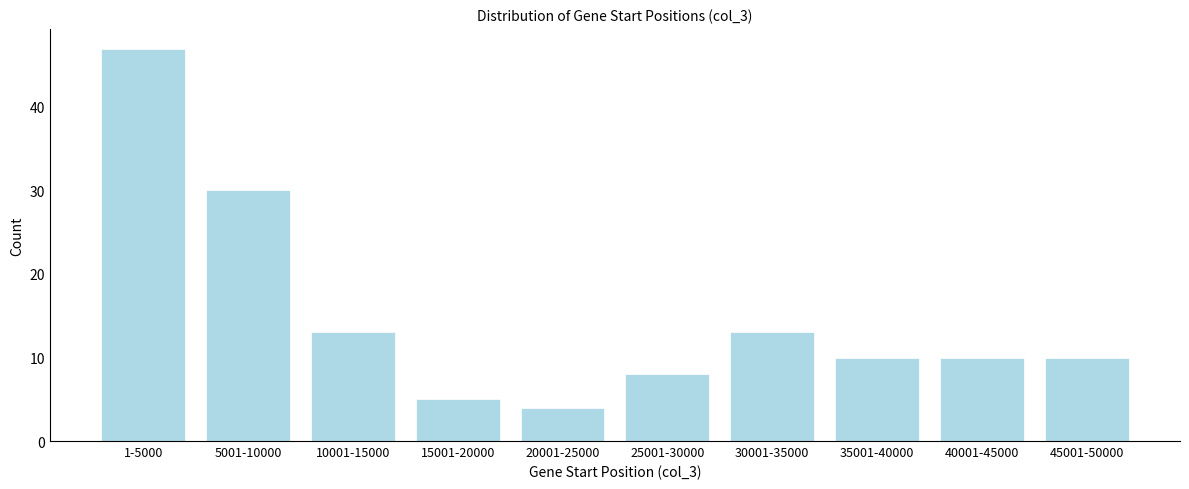

Reading left to right, list all the values displayed in this chart.

47	30	13	5	4	8	13	10	10	10